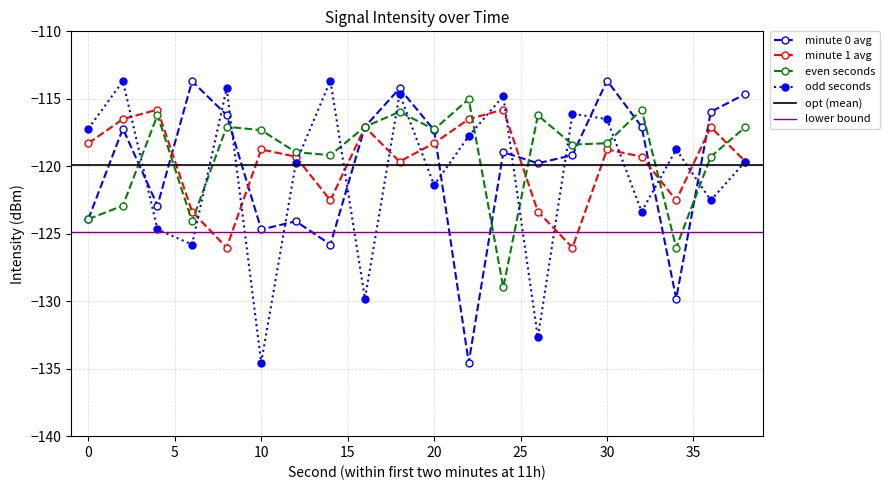

What is the total value across all series at 28?

-479.7